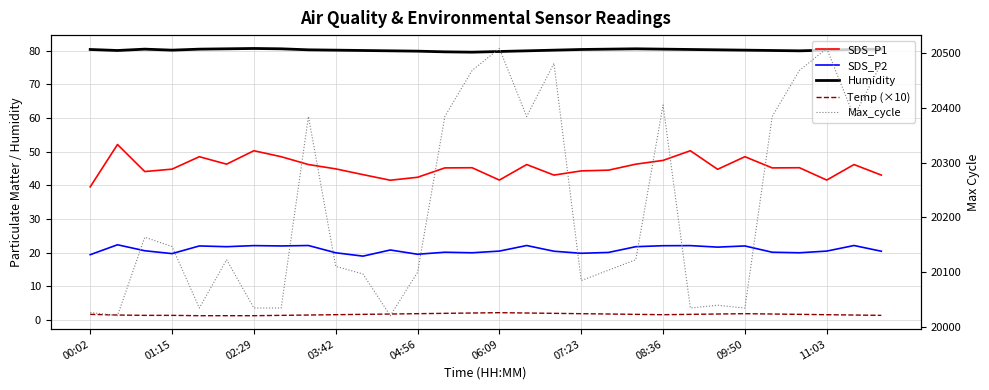

How many values in the Humidity series are below 80?

4